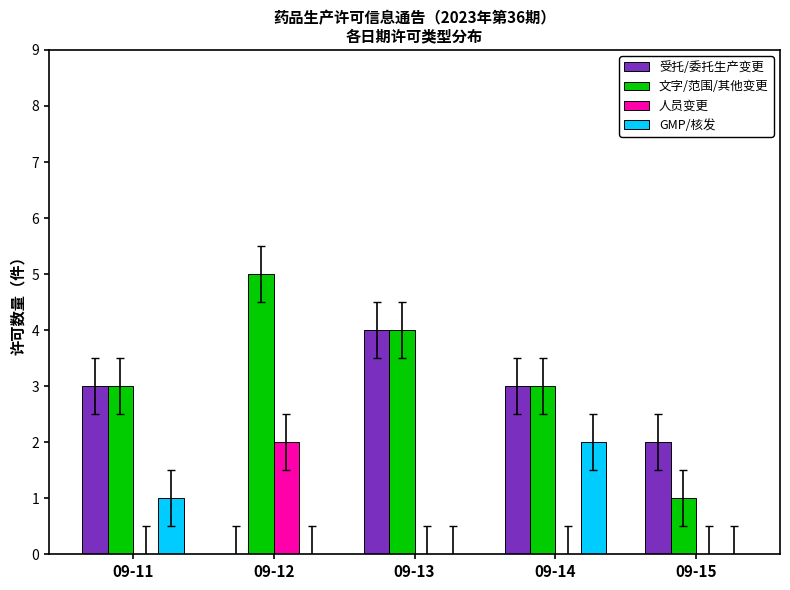

Which series has the largest total across all categories?

文字/范围/其他变更